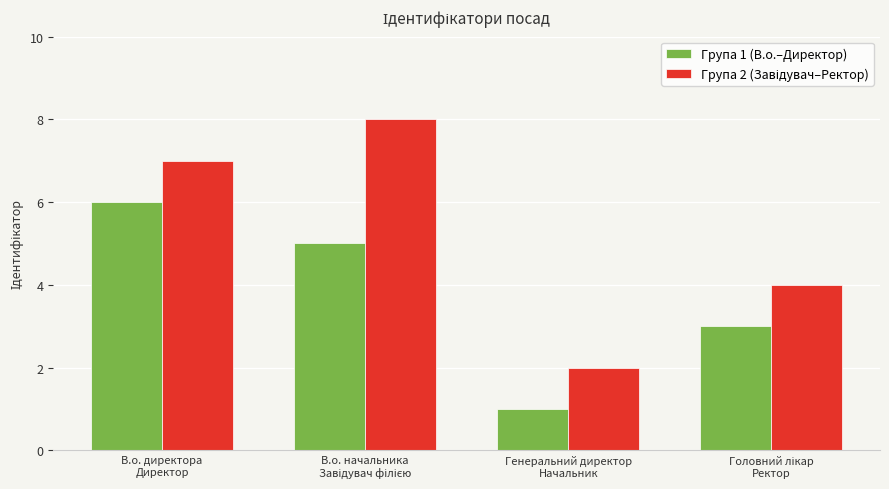

What is the maximum value shown in the chart?

8